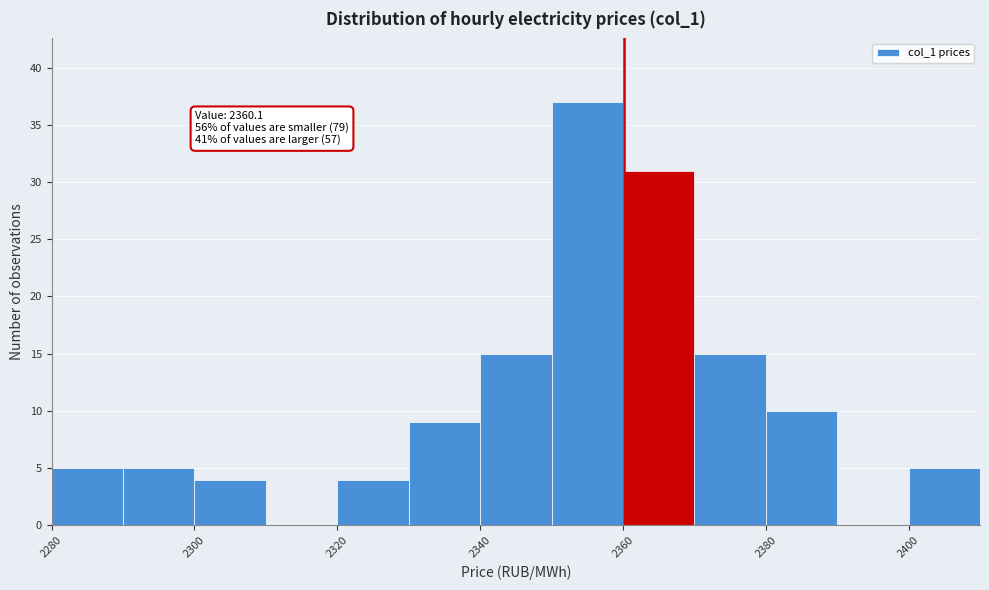

Over which range of the x-axis is the bar tallest?

2350 to 2360